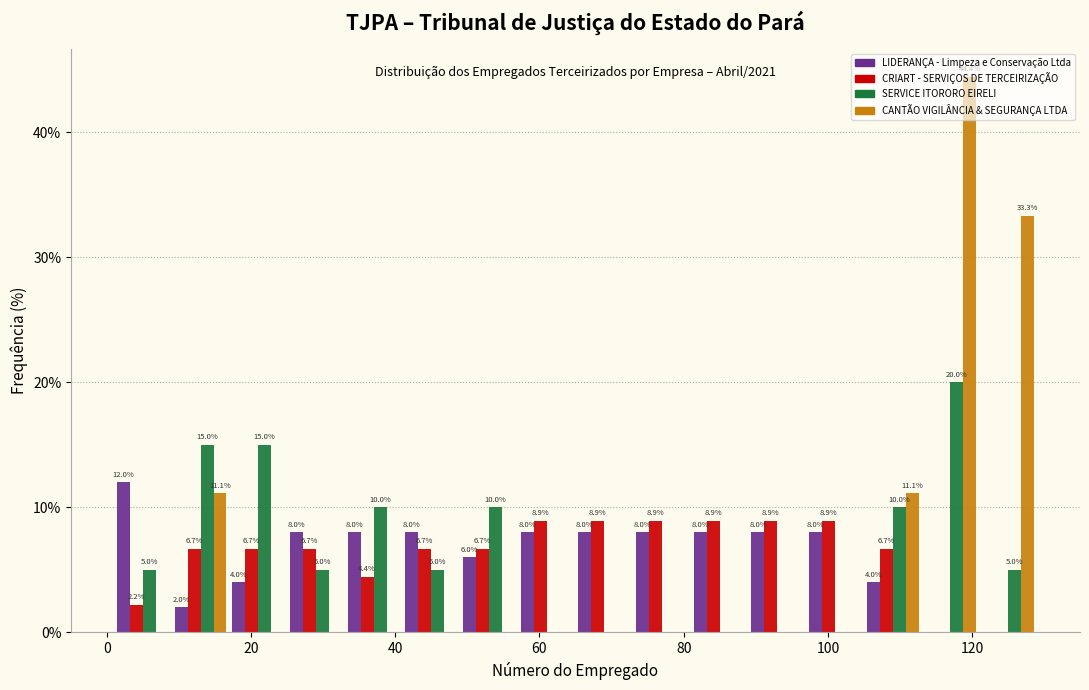

In the CANTÃO VIGILÂNCIA & SEGURANÇA LTDA series, which range on the x-axis has the tallest bar?

113 to 121